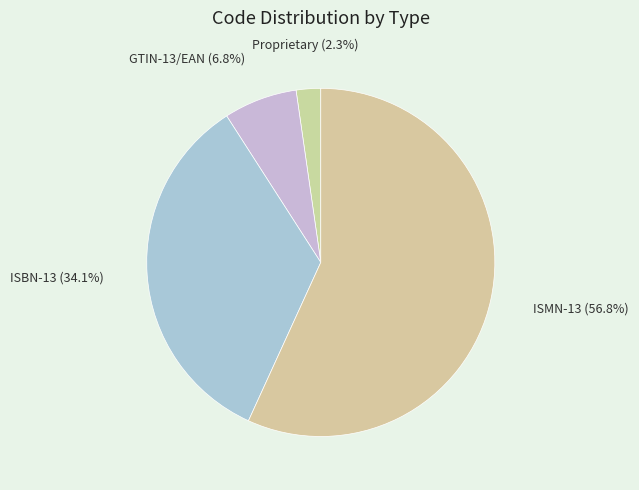

What is the ratio of the value at ISBN-13 to the value at GTIN-13/EAN?

5.0